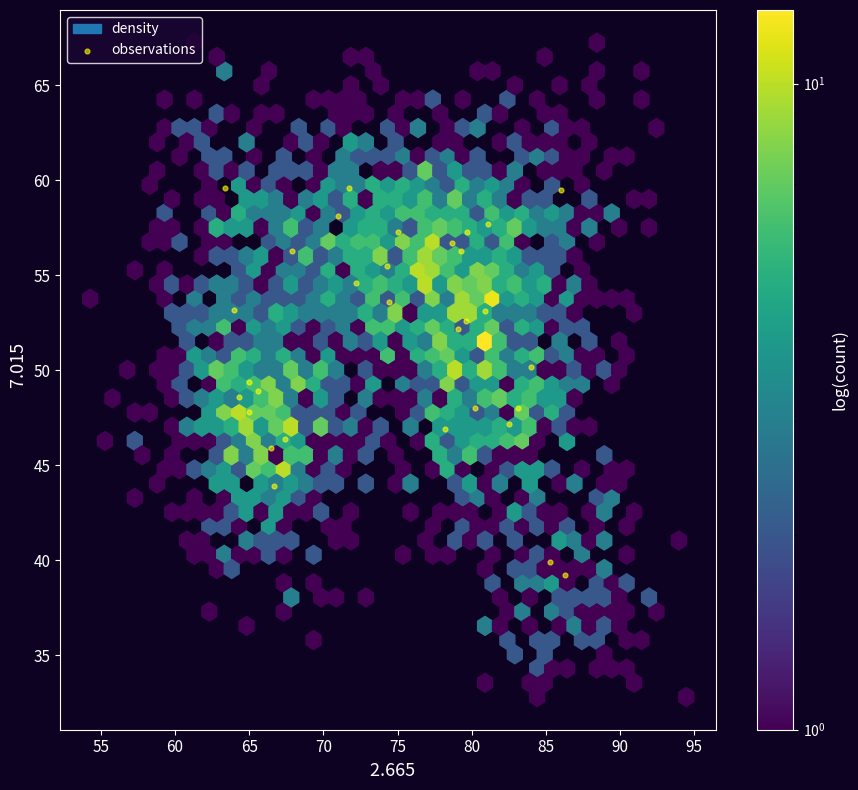

What is the range of X values (max minus min)?

22.9